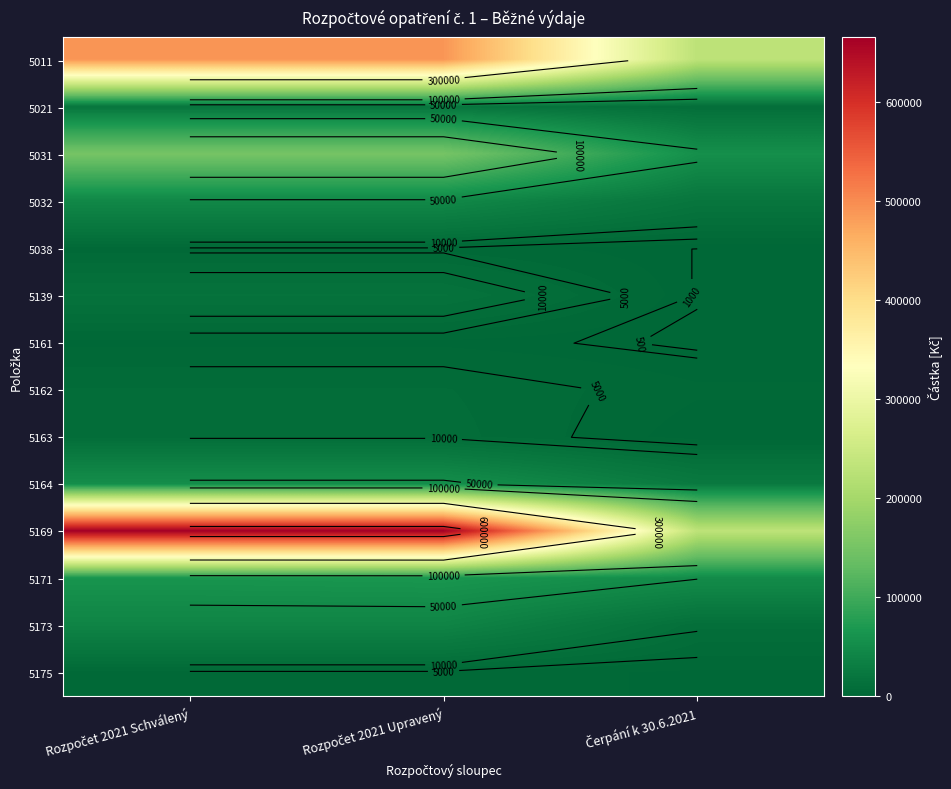

Is the value of 5038 at Čerpání k 30.6.2021 greater than the value of 5032 at Rozpočet 2021 Upravený?

No